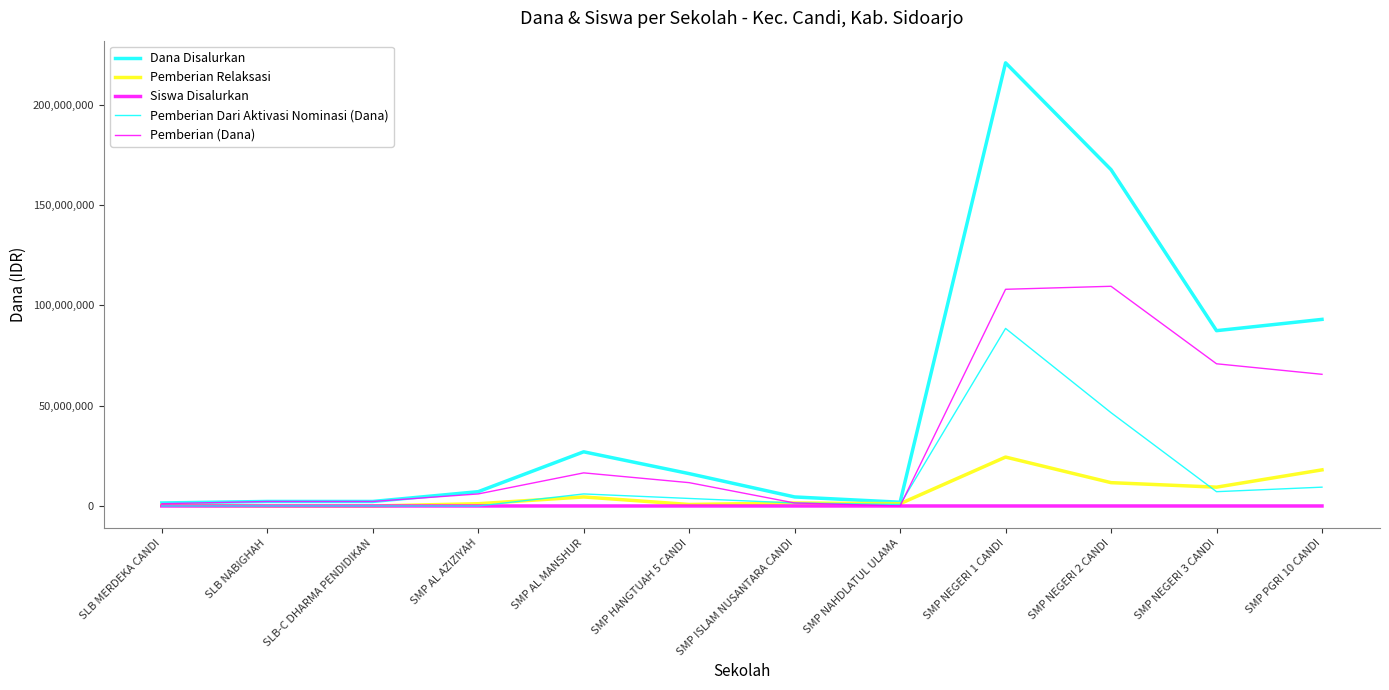

What is the value of the Pemberian Dari Aktivasi Nominasi (Dana) point at the 9th from the left?

88500000